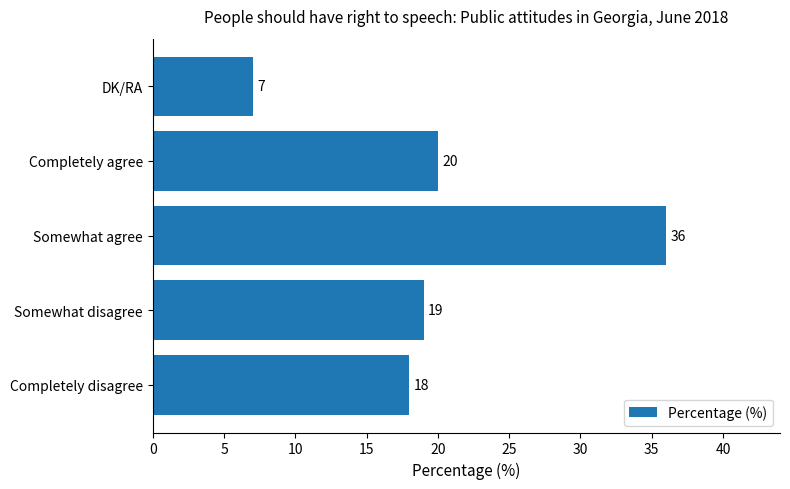

Where is the data nearest to the value 21?

Completely agree